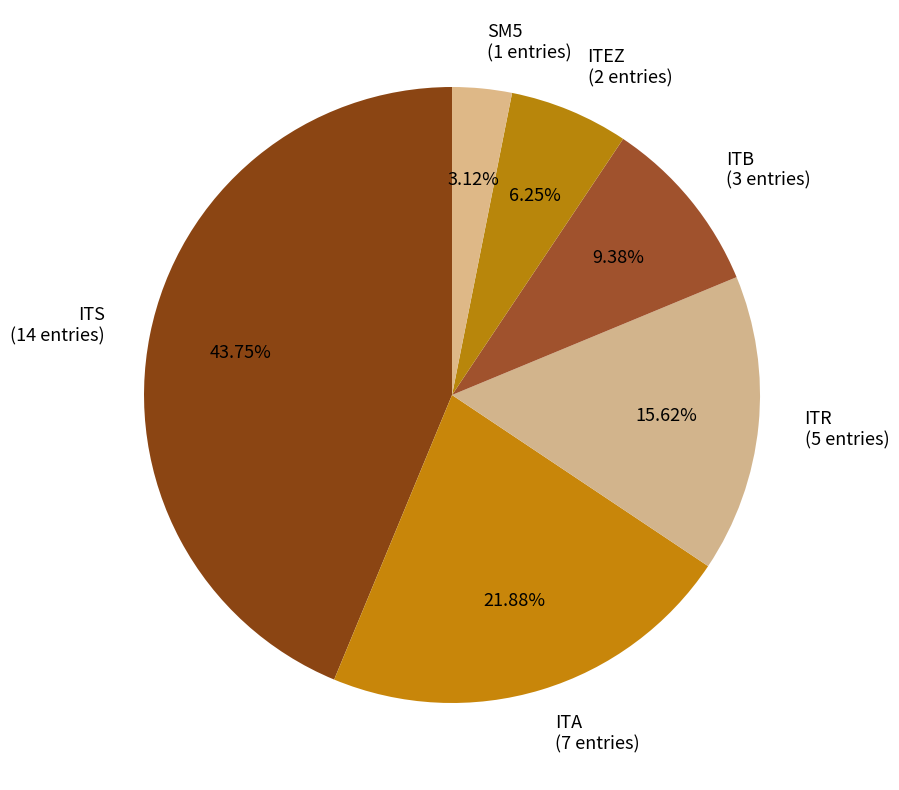

To the nearest percent, what percentage of the pie is ITEZ?

6%